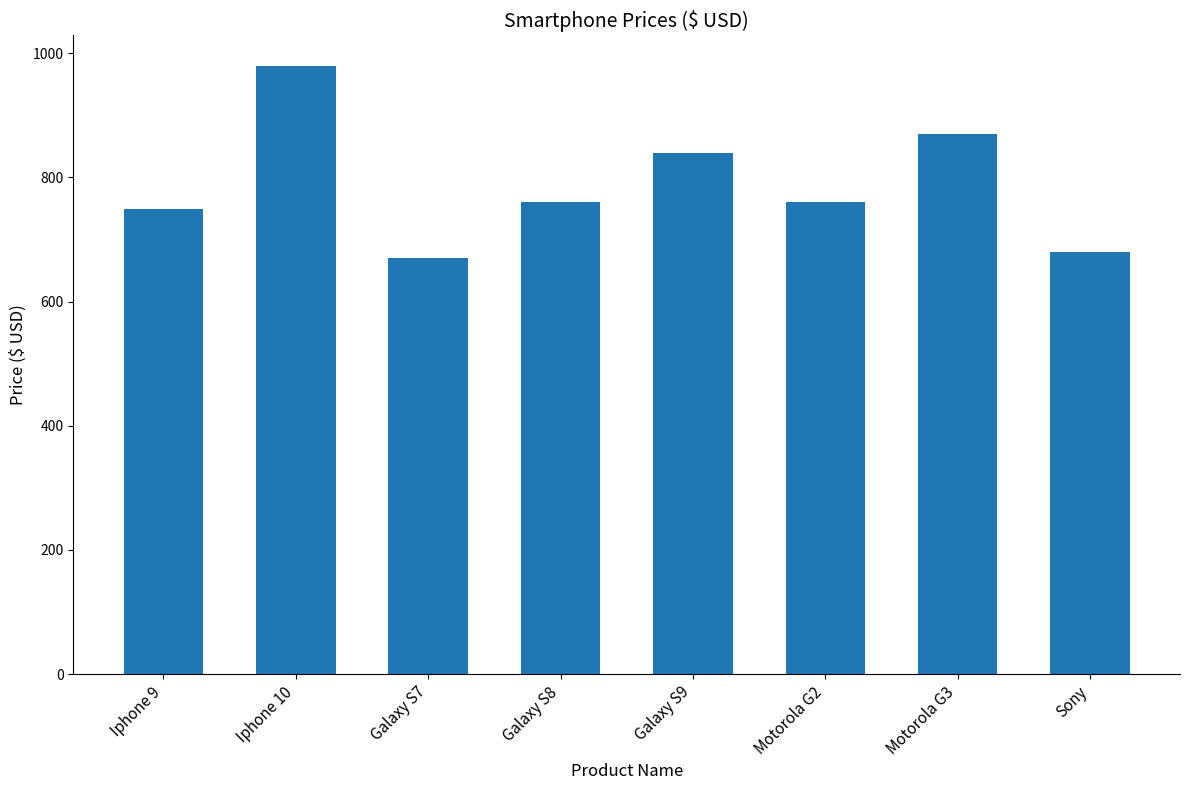

What is the average value?

789